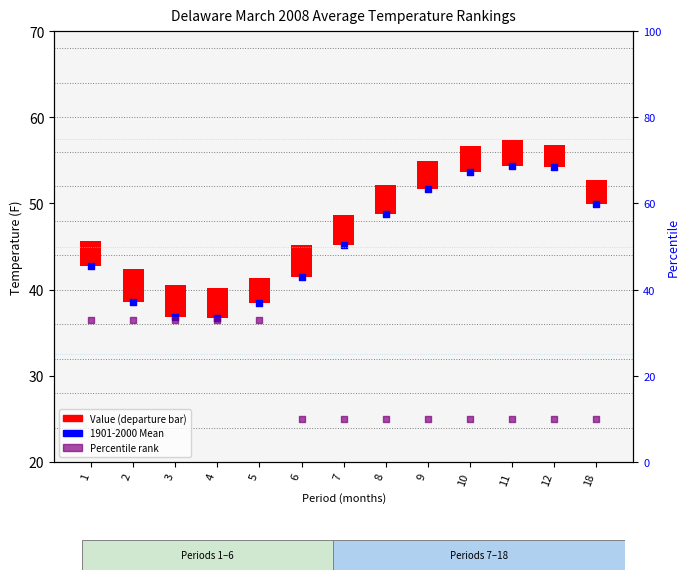

Which series has the largest total across all categories?

1901-2000 Mean